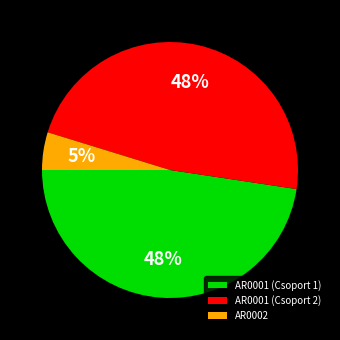

True or false: AR0001 (Csoport 1) accounts for 48% of the total.

True